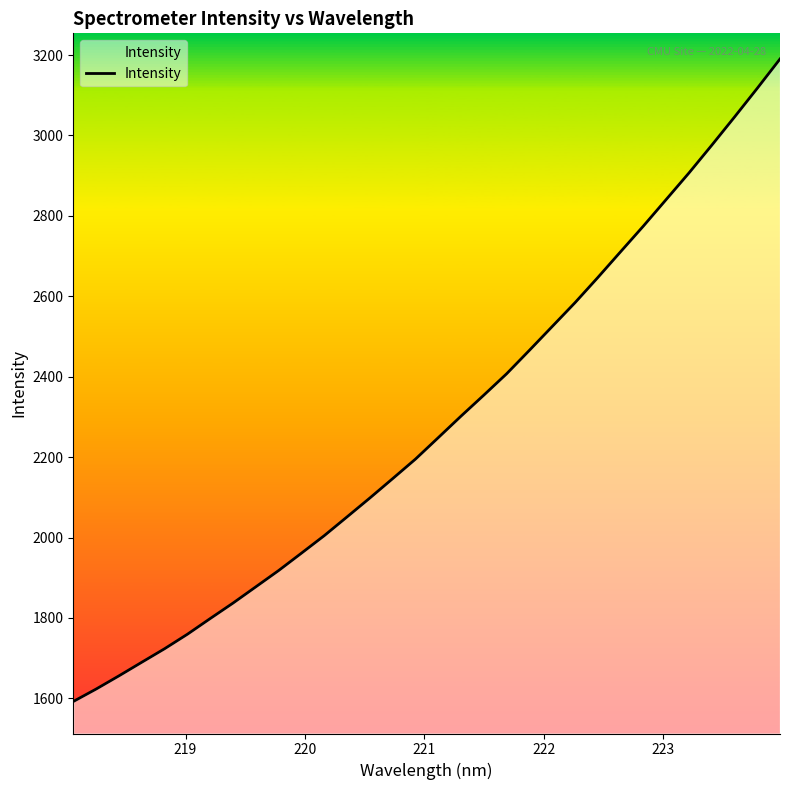

What is the difference between the maximum and minimum values?

1598.3